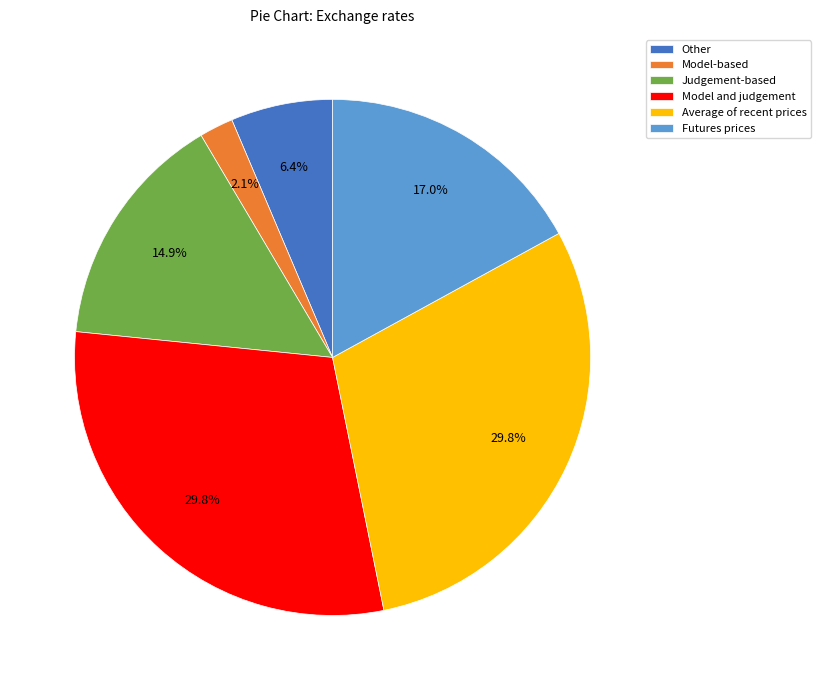

True or false: Model-based accounts for 15% of the total.

False